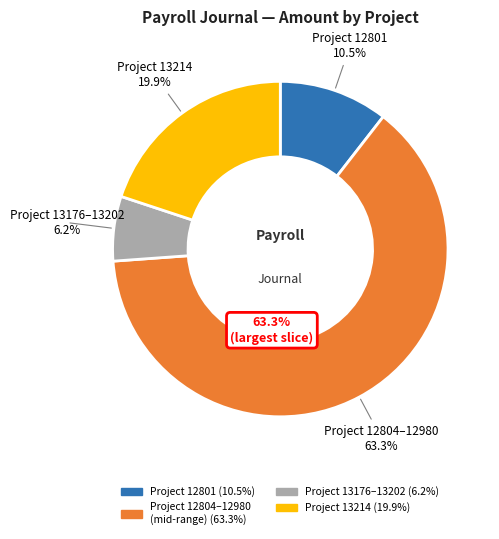

Is 13202 the majority of the pie?

No